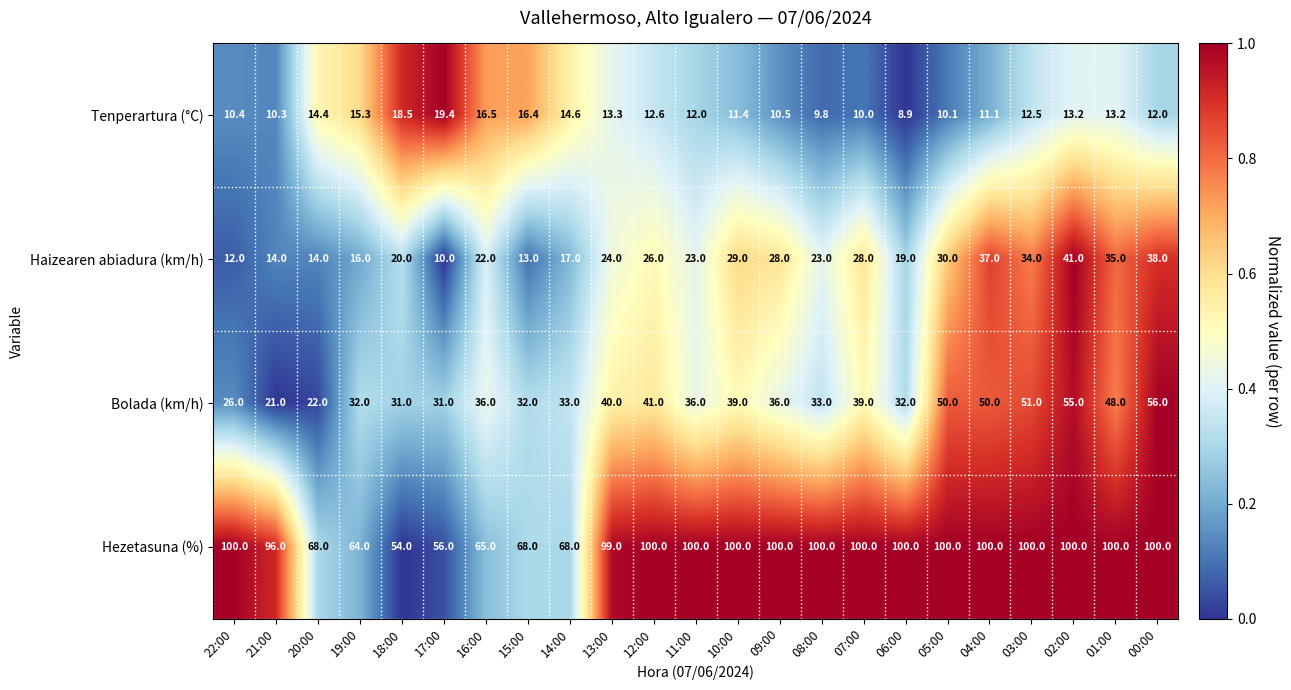

Which series changed the most between 08:00 and 07:00?

Bolada (km/h)